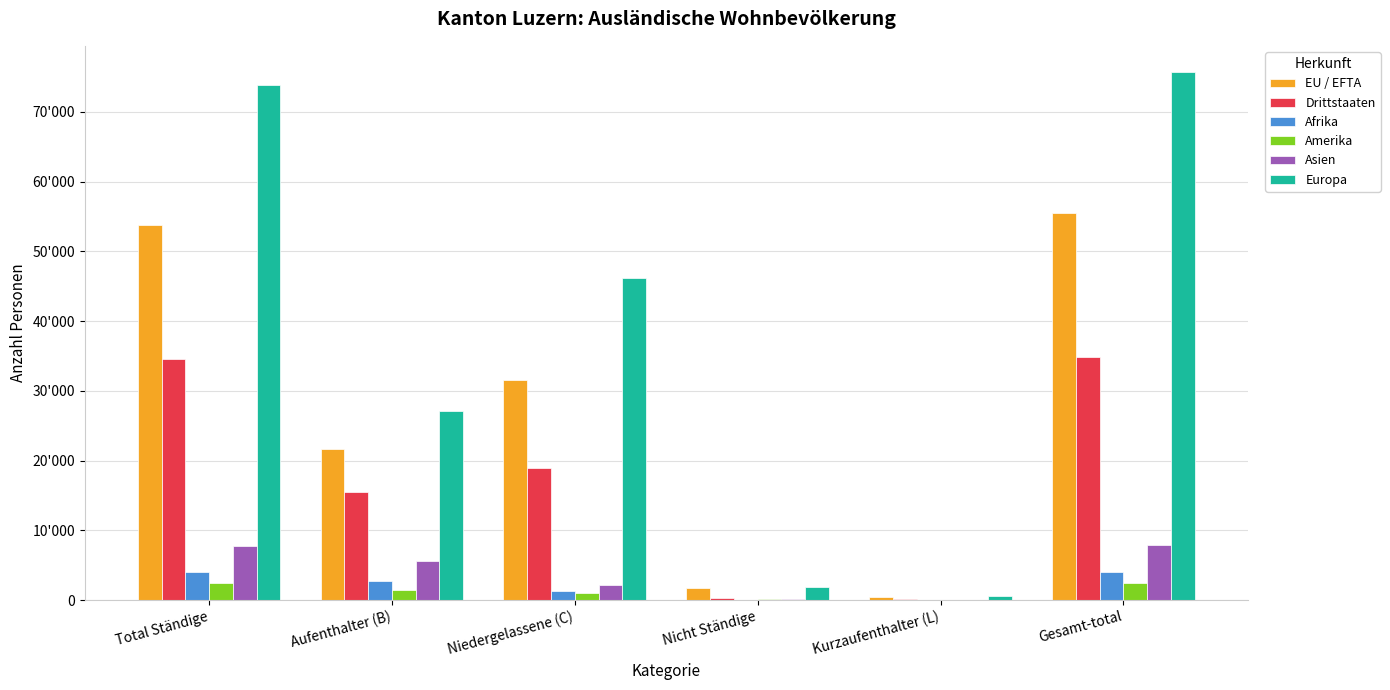

What is the label of the 1st bar from the right?

Gesamt-total